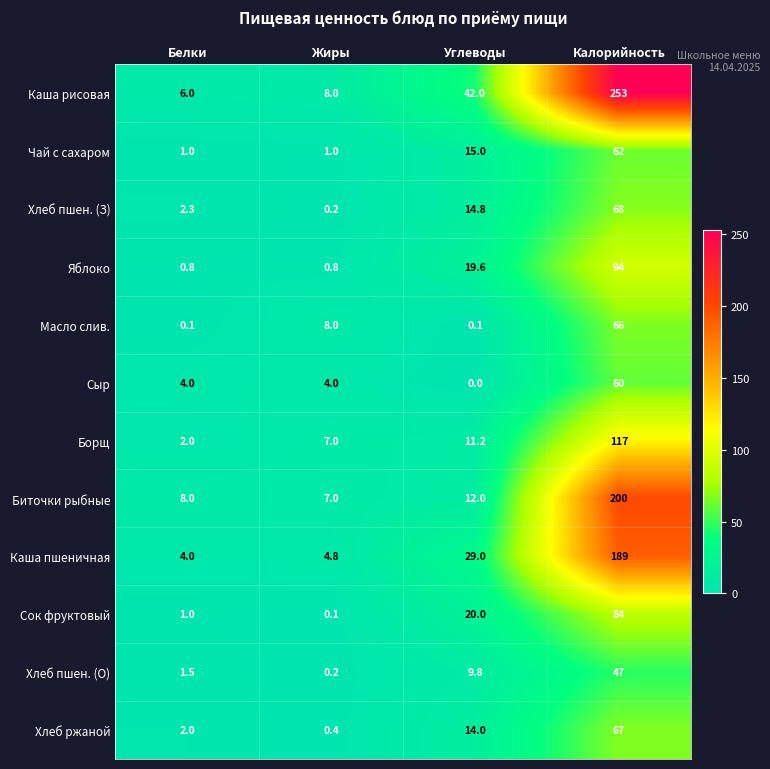

Is it true that Сок фруктовый equals 1.7 at Белки?

False